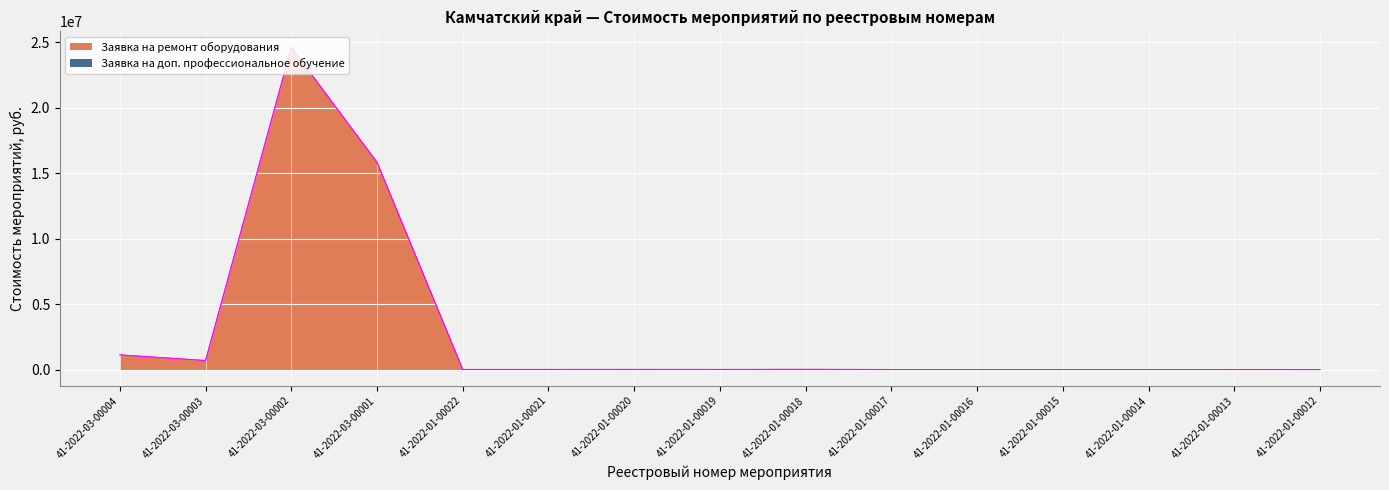

Where is the first local minimum?

41-2022-03-00003